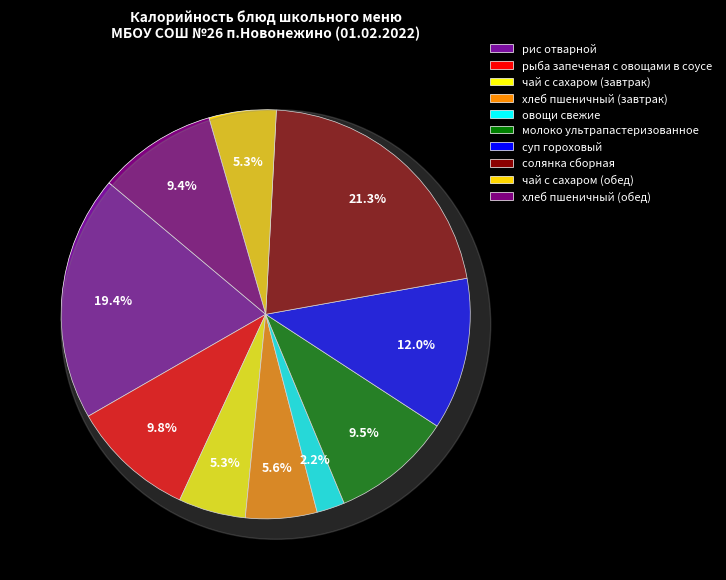

What is the ratio of the value at рыба запеченая с овощами в соусе to the value at хлеб пшеничный (завтрак)?

1.7